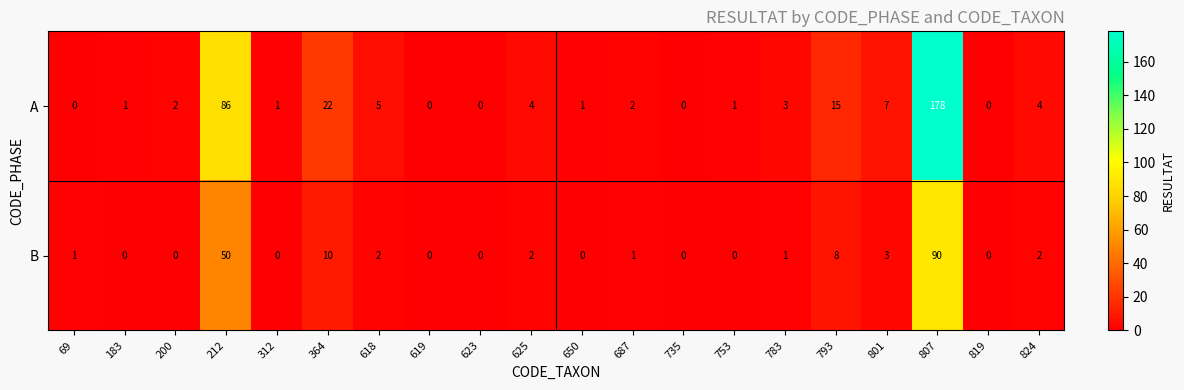

Which series has the largest total across all categories?

A